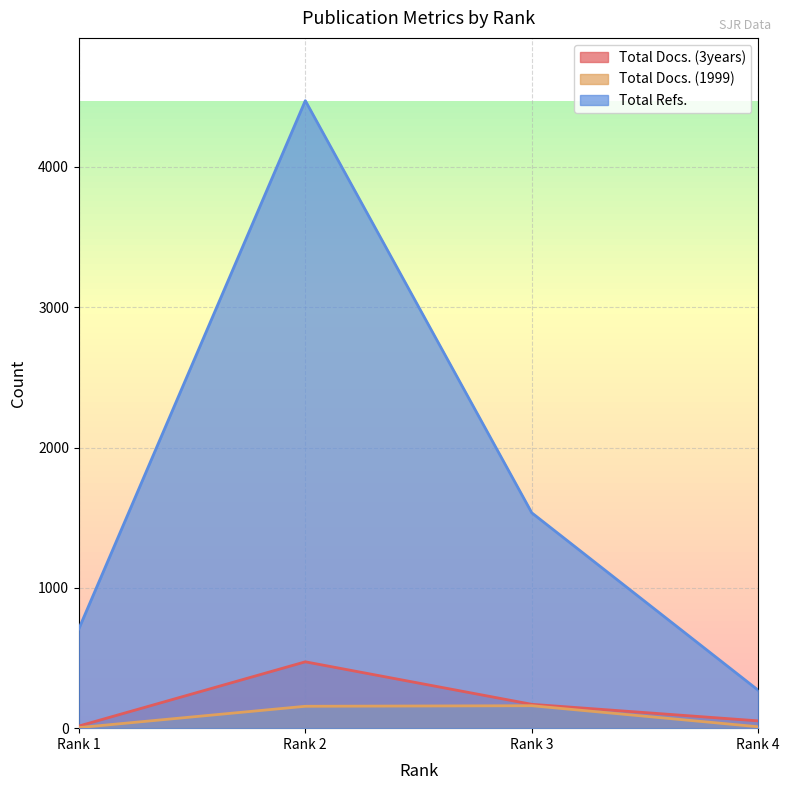

Rank the series by their maximum value, from highest to lowest.

Total Refs., Total Docs. (3years), Total Docs. (1999)